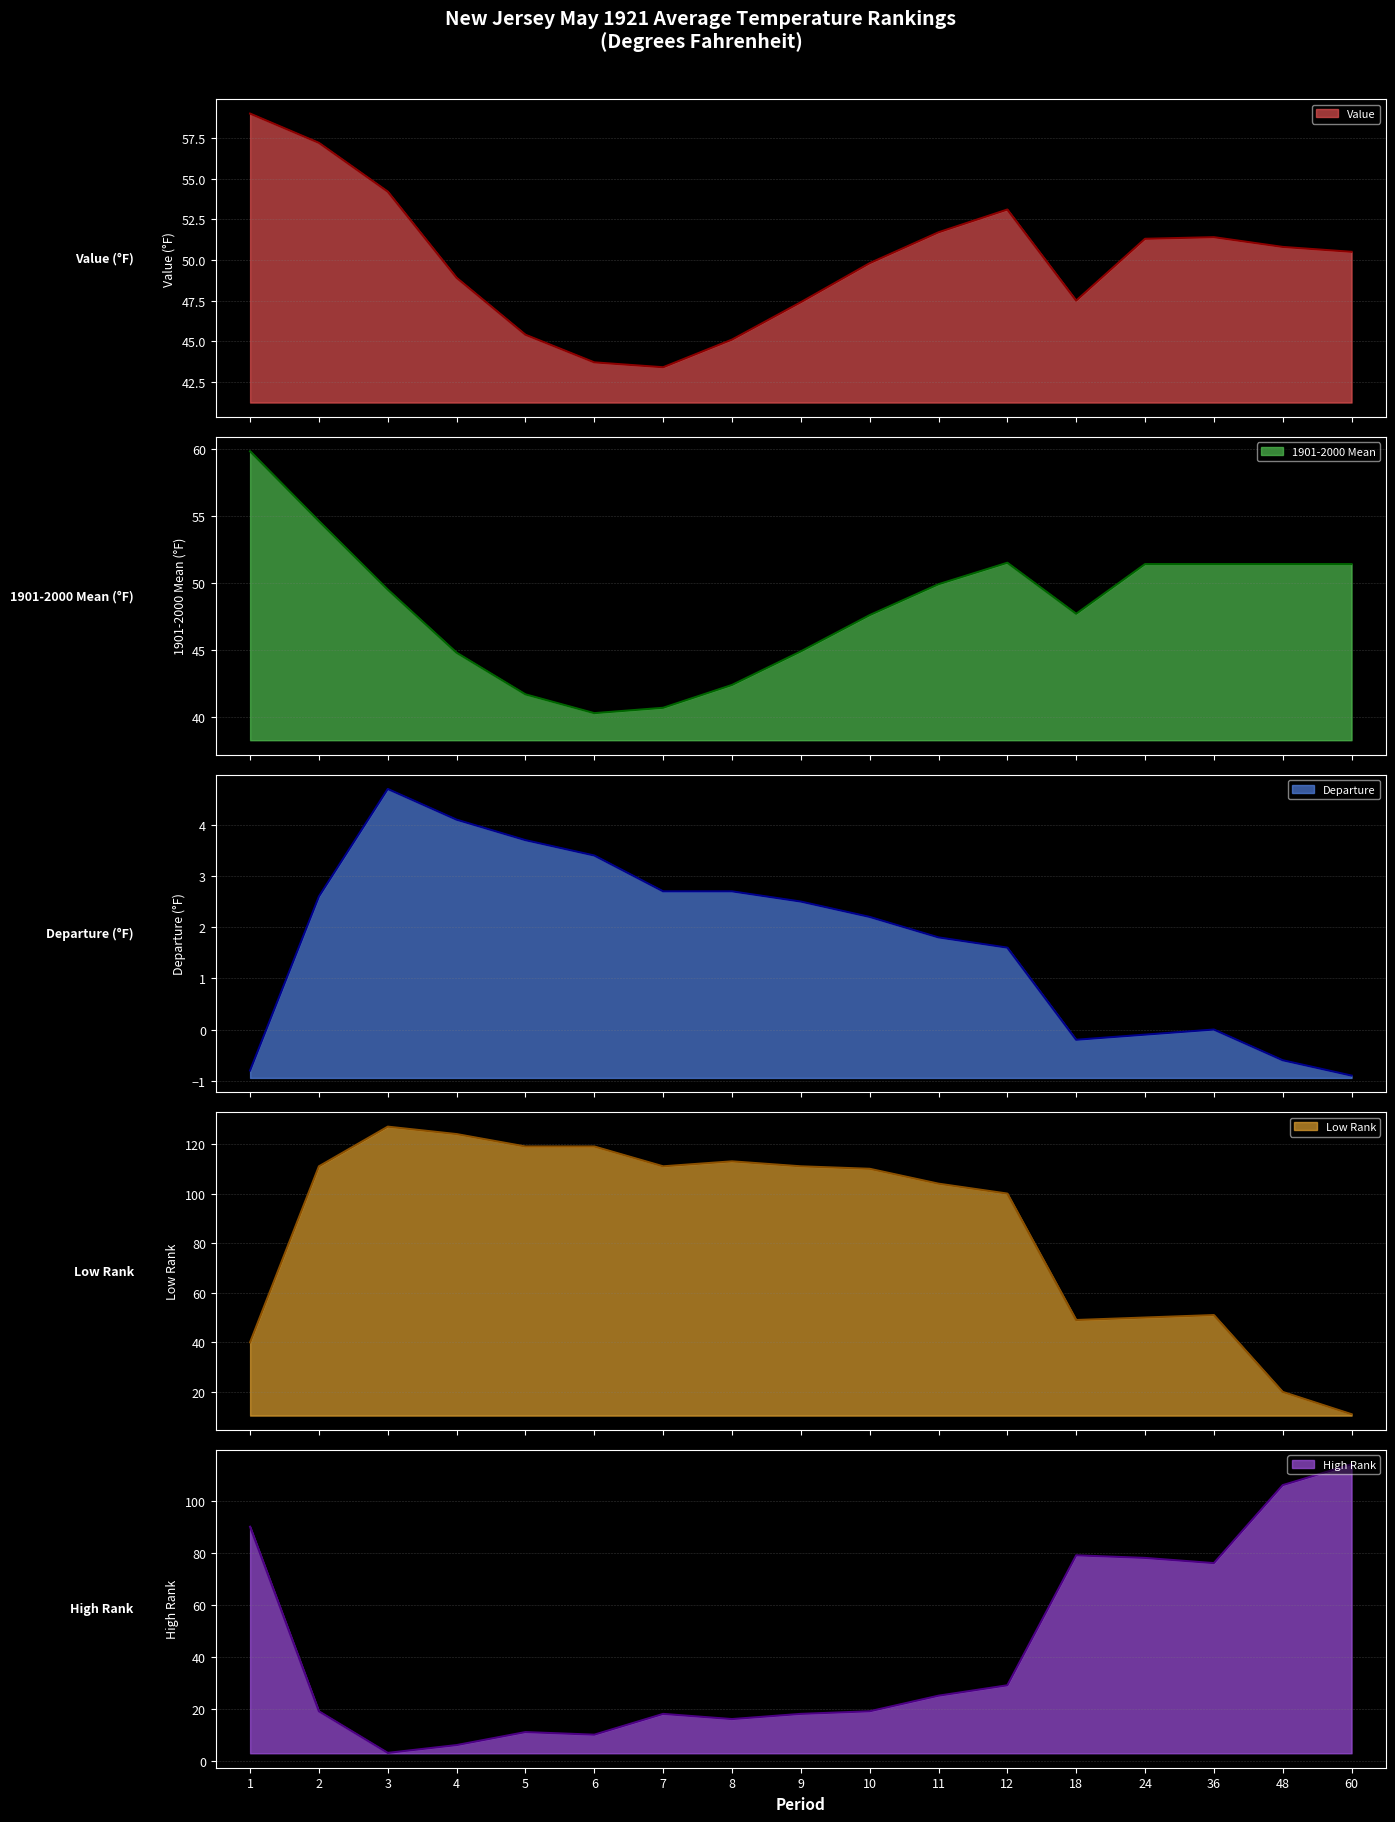

What is the minimum value for High Rank?

3